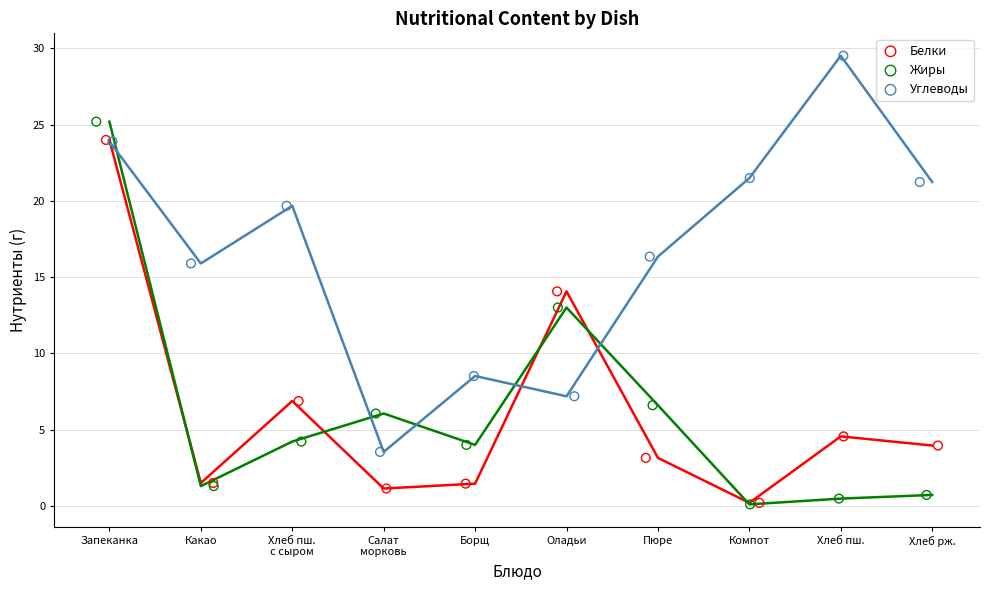

What are all the series names shown in the legend?

Белки, Жиры, Углеводы